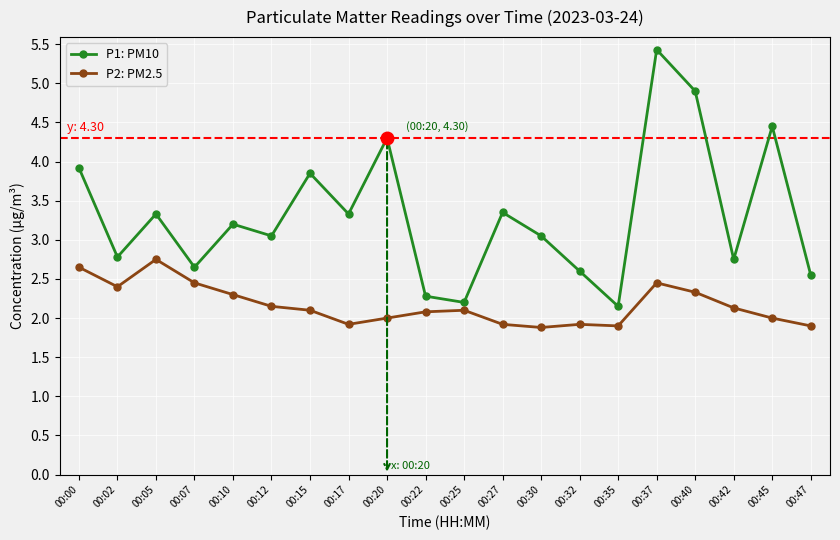

List the series in order of their overall mean, highest first.

P1: PM10, P2: PM2.5